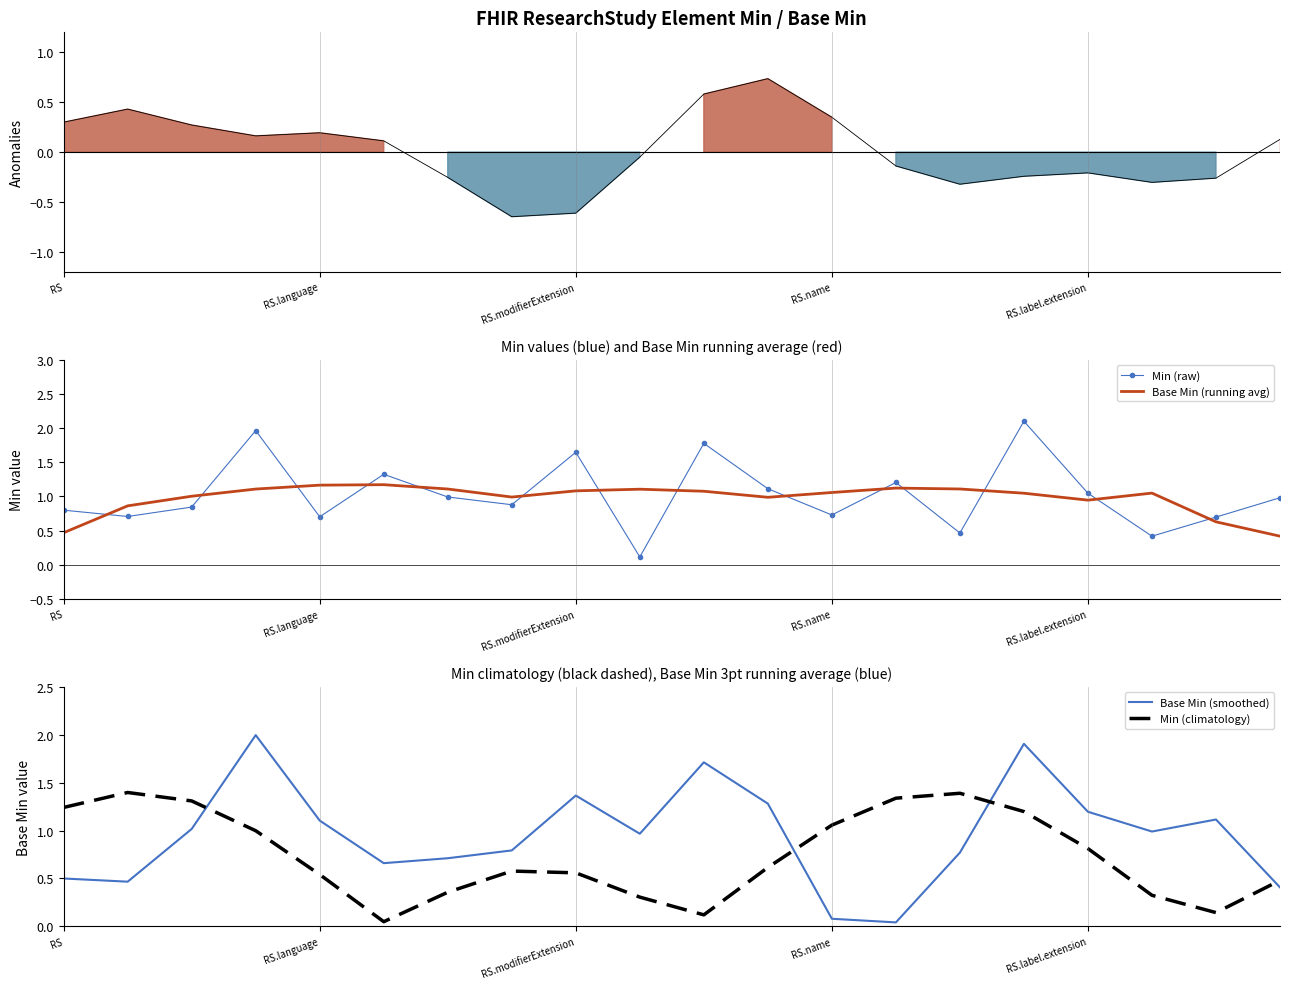

The value of Base Min (smoothed) at 13 is 0.1. True or false?

False